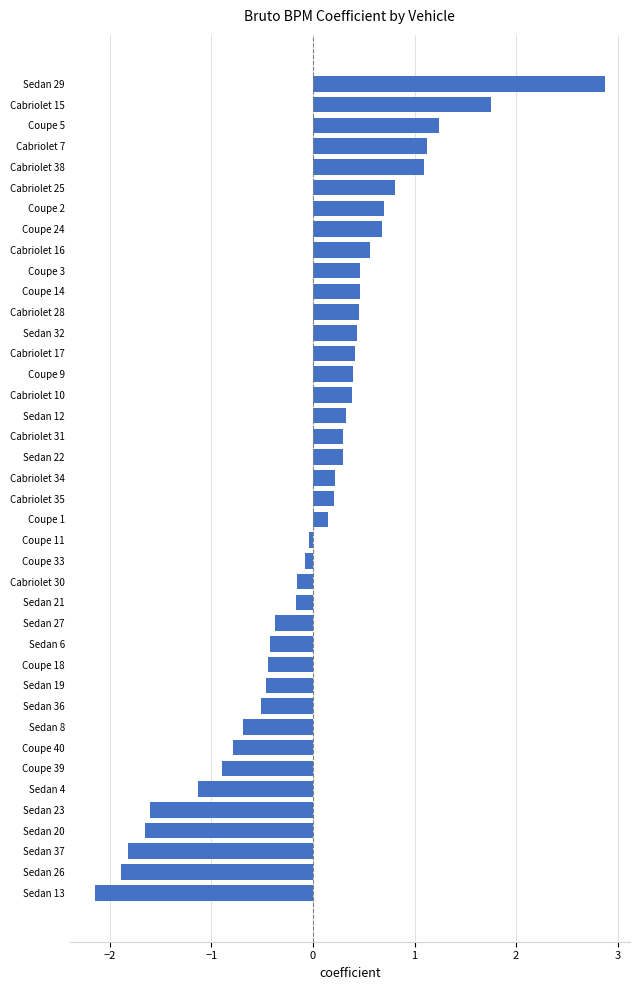

Read the value at Cabriolet 7.

1.1